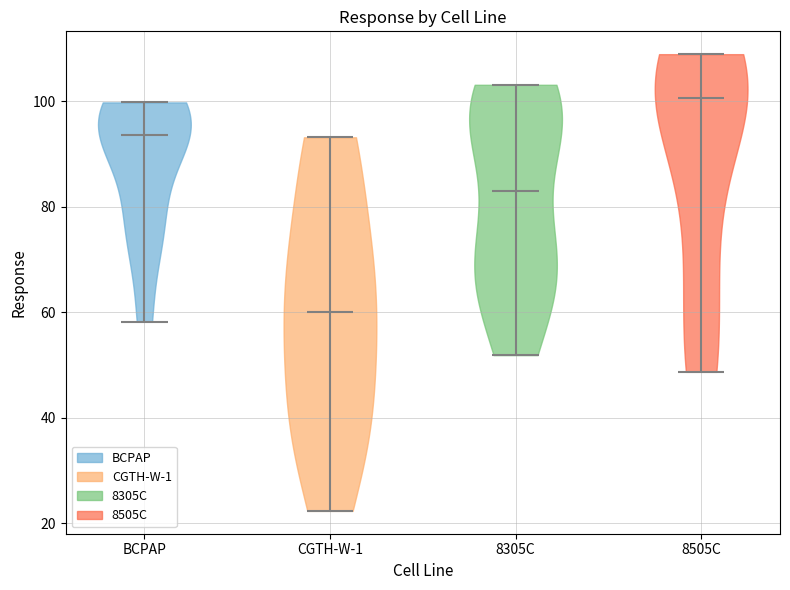

Where does the median line of the violin for BCPAP sit on the y-axis? The values are not printed on the chart, so give them approximately, as read against the axis.

94